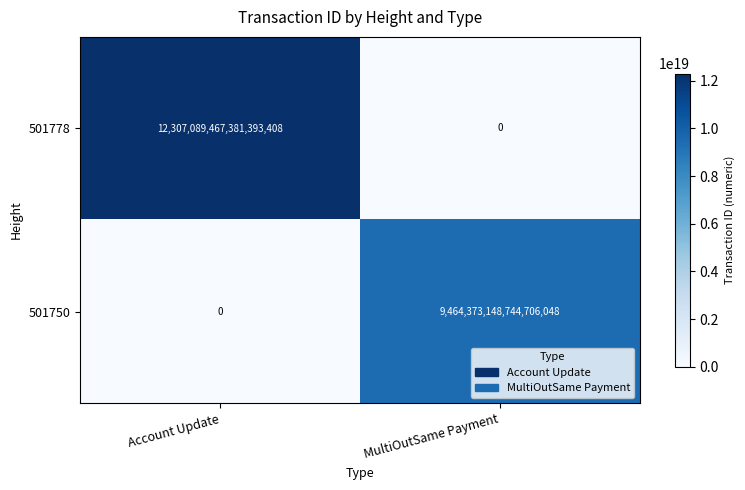

True or false: 501778 has a value of 12307089467381393408 at Account Update.

True